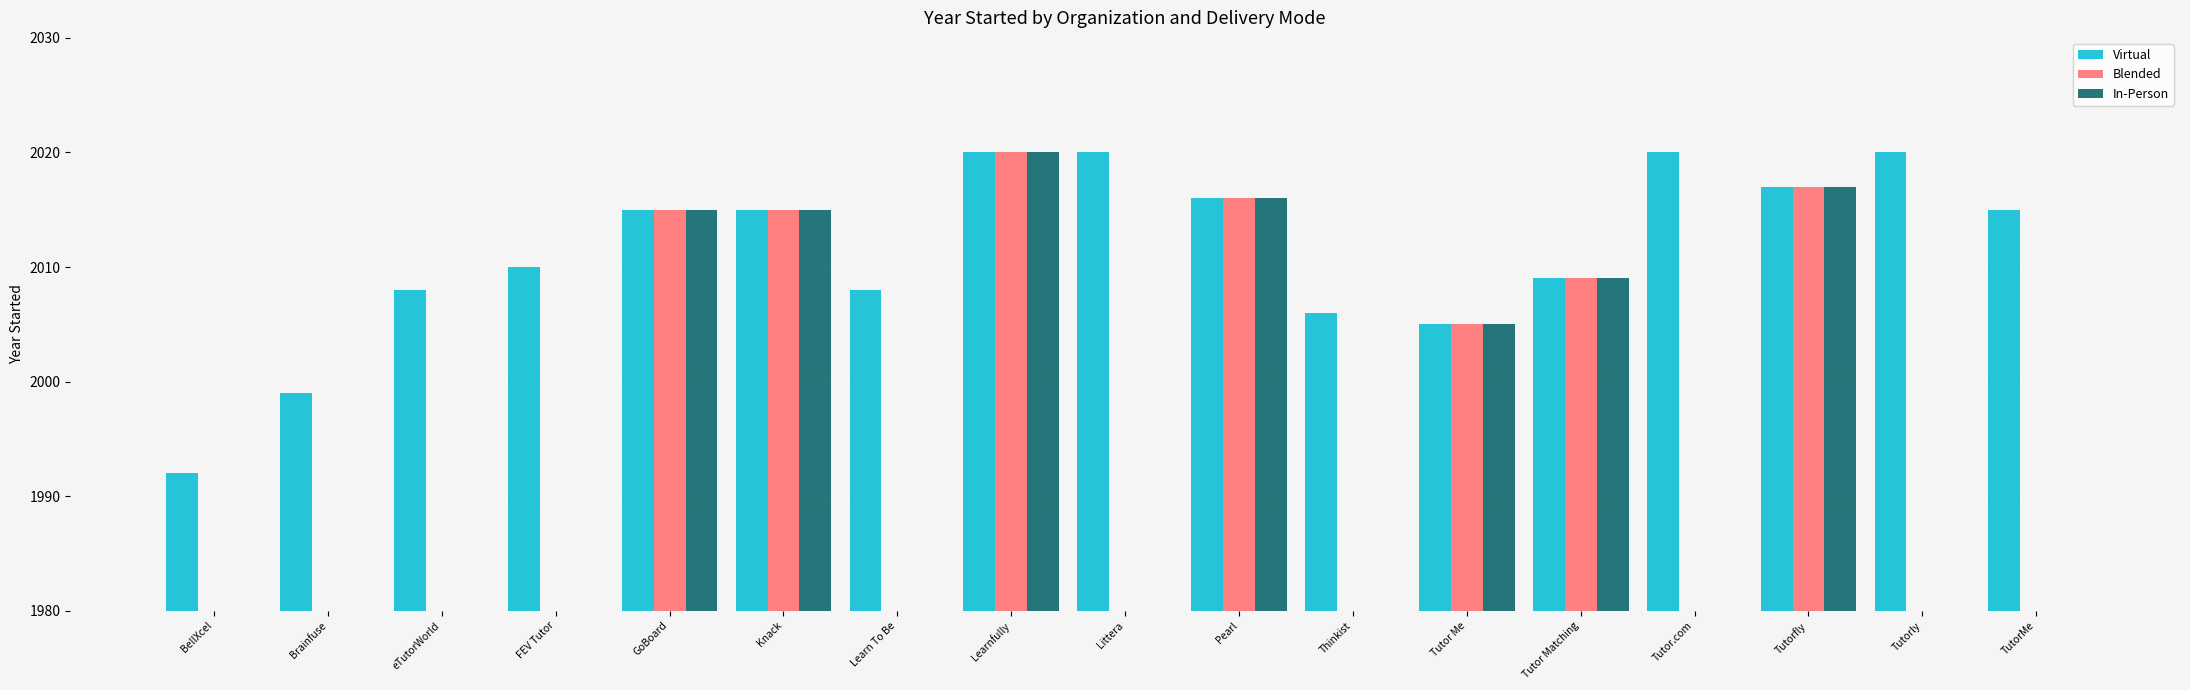

What position from the right is Tutor Me?

6